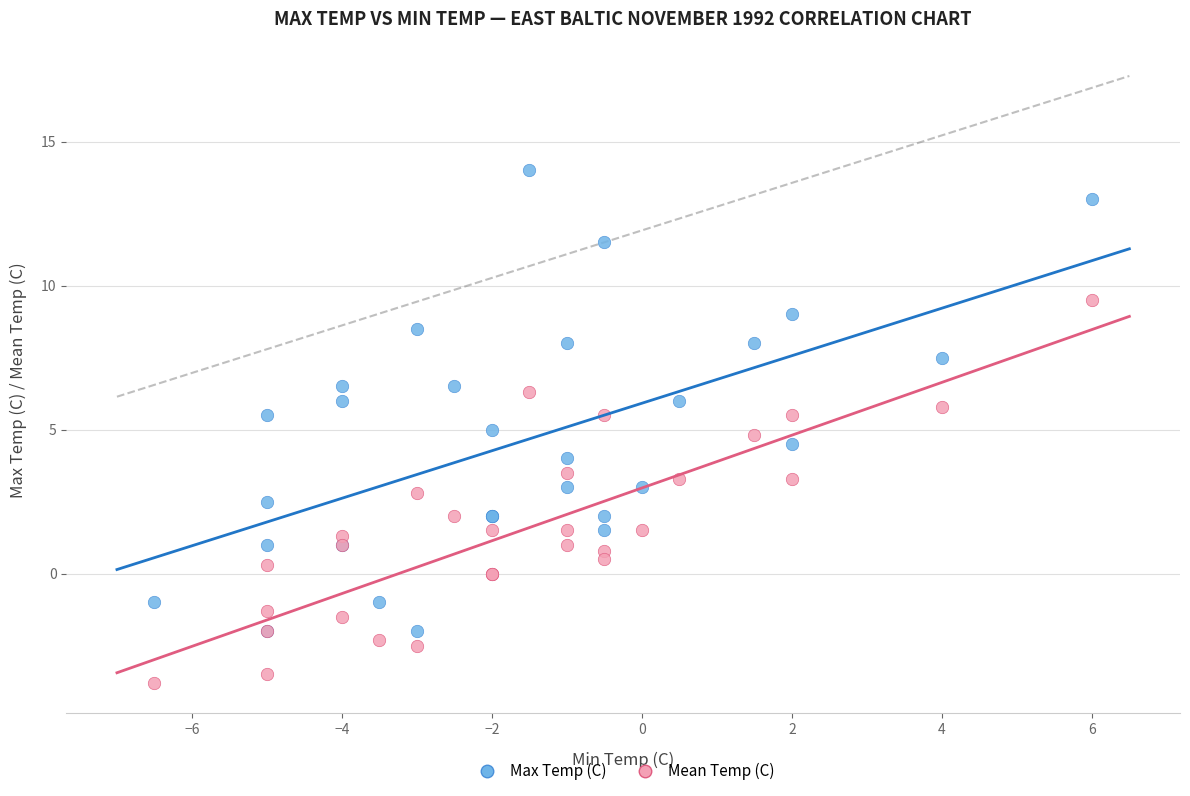

Which series reaches the minimum Y coordinate?

Mean Temp (C)